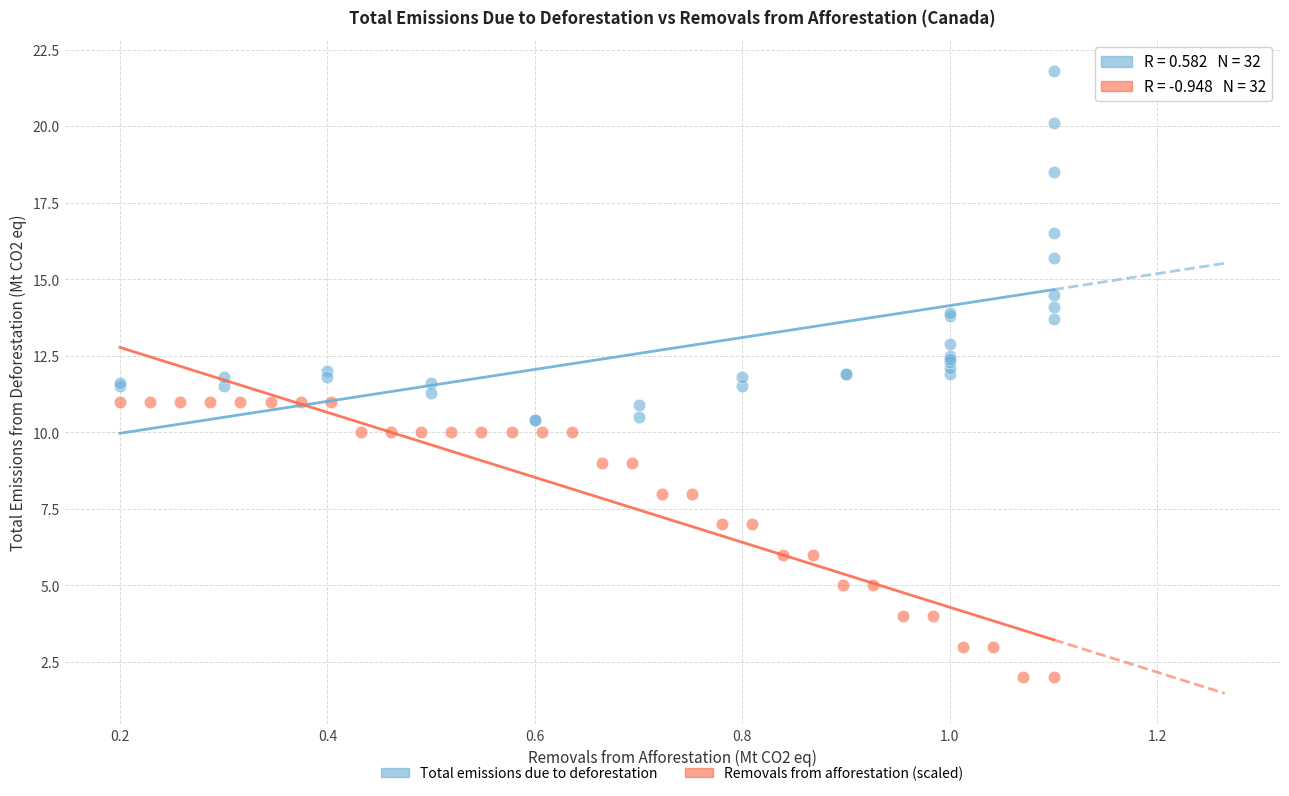

What are all the series names shown in the legend?

Total emissions due to deforestation, Removals from afforestation (scaled)